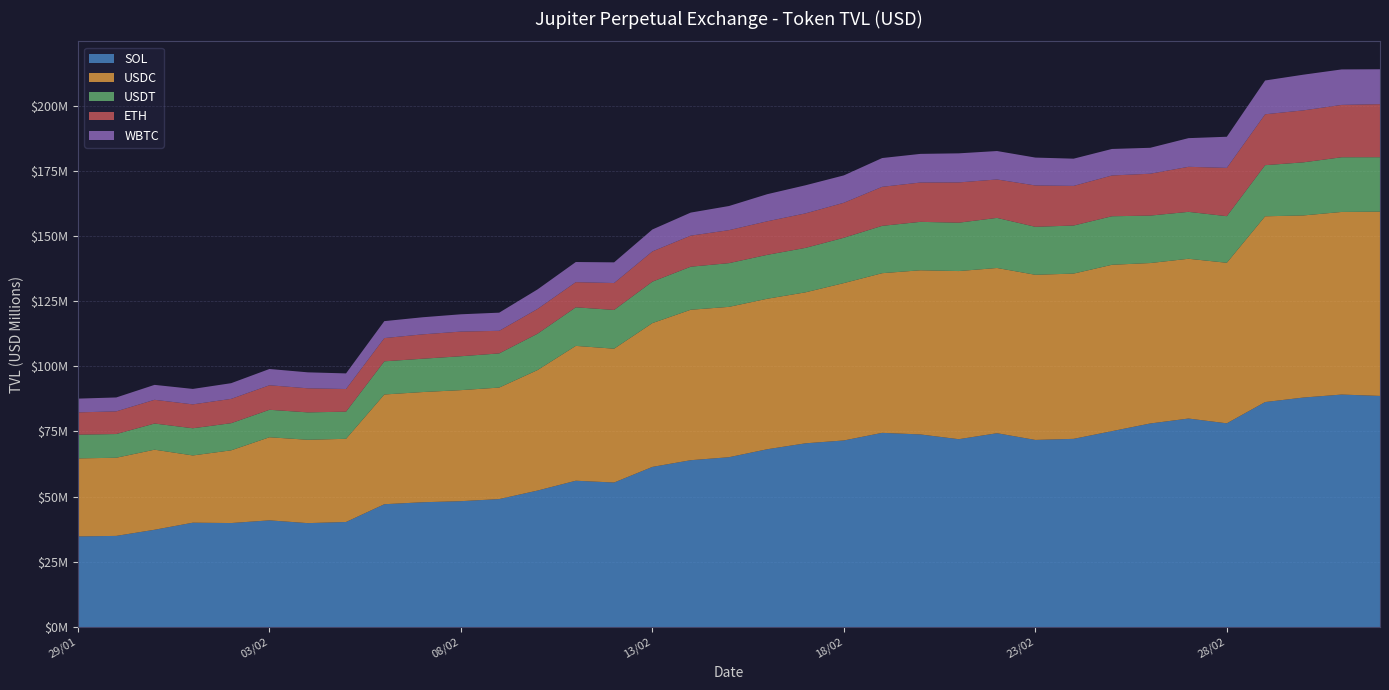

Reading right to left, what are all the values shown in this chart?

SOL: 88640325.0	89166891.0	88022923.8	86290014.7	78133990.0	79970452.6	78074798.0	75128102.3	72181640.0	71764982.3	74343257.3	72051144.1	73871918.0	74479052.8	71564701.0	70471692.2	68196251.6	65140577.6	63991250.5	61423874.5	55431910.3	56122058.3	52345855.4	49087224.2	48278713.8	47868425.9	47111004.6	40295625.0	39860290.2	40925999.9	39893199.5	40029145.0	37318073.3	34962563.4	34762287.7
USDC: 70670261.0	70027502.8	69831055.0	71236611.9	61564460.9	61268920.3	61525446.8	63802973.4	63374016.0	63327839.1	63362079.1	64472982.4	62953302.0	61230978.3	60350703.1	57902933.3	57715249.3	57651724.8	57695098.4	55145070.3	51320772.5	51710232.1	46204193.7	42756542.5	42582895.2	42257181.6	42081714.9	31899387.6	31968797.3	31866777.6	27884056.7	25782374.1	30703954.4	29969489.6	29918068.1
USDT: 20876627.6	20973745.6	20363861.9	19603276.8	17871124.7	17989805.8	18197067.3	18609941.5	18434754.7	18399286.4	19205392.9	18549591.8	18570416.2	18151770.6	17380677.8	17046282.6	16837841.2	16771626.4	16509302.6	15893671.3	14861167.2	14788630.5	13941050.3	13104003.2	12998551.8	12779489.5	12718763.4	10407950.0	10504739.8	10533768.4	10410935.2	10428336.4	10031515.6	9098086.9	9101496.5
ETH: 20332426.3	20074807.0	19927271.7	19518223.0	18521570.7	17274219.6	16055149.1	15634607.2	15193927.2	15853788.2	14735305.1	15441716.2	15076278.7	14969544.9	13420002.0	13228437.8	12864969.6	12646864.2	11907227.7	11603708.0	10316065.5	9651063.9	9501970.5	8662132.1	9451663.8	9342860.6	8912389.3	8689437.5	9229548.0	9404516.0	9319882.7	9158875.3	9100421.1	8687931.1	8546272.2
WBTC: 13397849.2	13608880.8	13691343.3	12957648.1	11939063.0	10993860.1	9943416.6	10171088.2	10439488.2	10697442.6	10908351.7	11152632.2	10988946.5	11033047.0	10495437.6	10779472.7	10392400.8	9257040.8	8840995.1	8403700.6	7932096.3	7718484.8	7485713.3	6961085.4	6635975.5	6558060.2	6498374.1	5985313.0	6123501.3	6237728.2	6017094.0	5926264.2	5724953.2	5333283.5	5277081.7